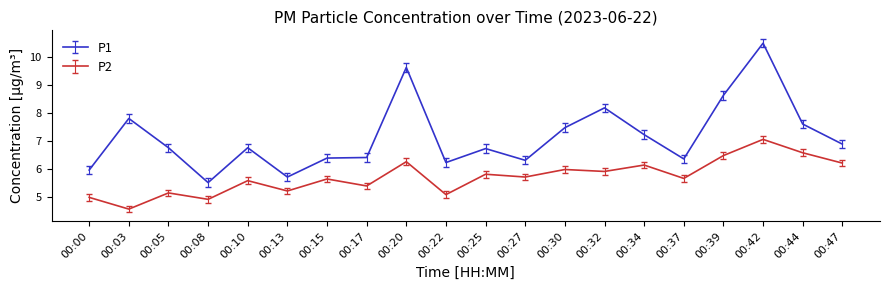

Where does the P1 series first go above 6?

00:03